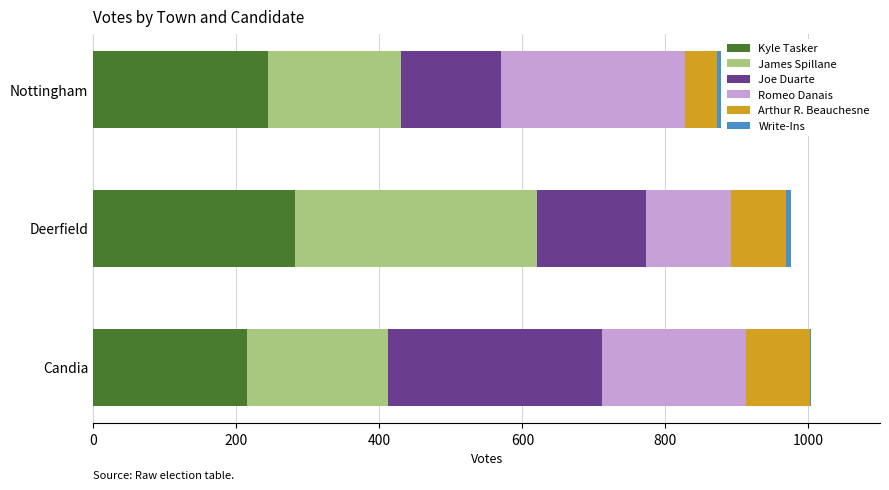

The Kyle Tasker series shows 215 at Candia. True or false?

True